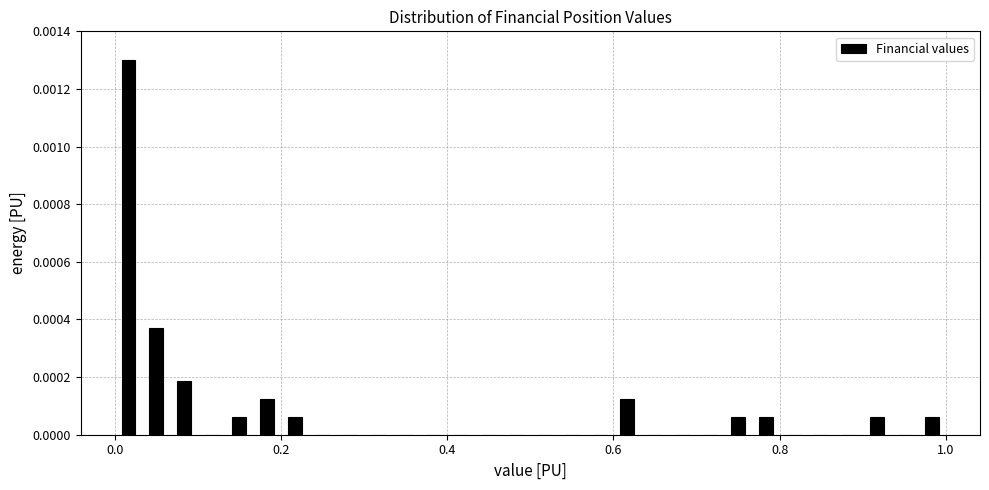

Read against the x-axis, roughly where is the centre of the tallest bar?

0.02